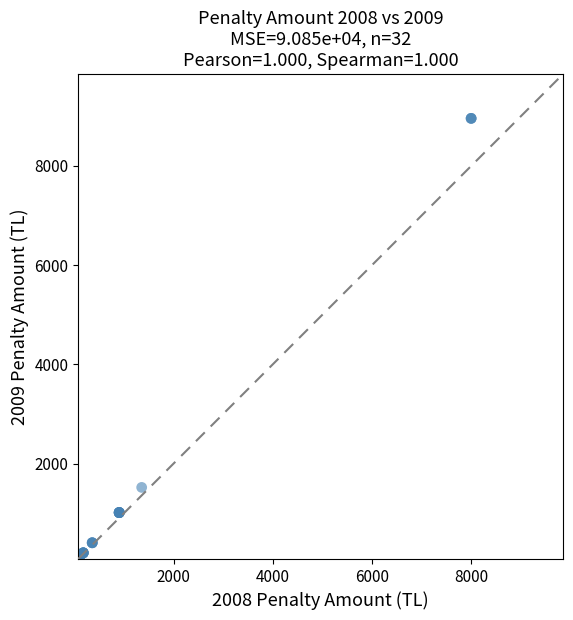

What Y value in the scatter plot is closest to 4529?

1519